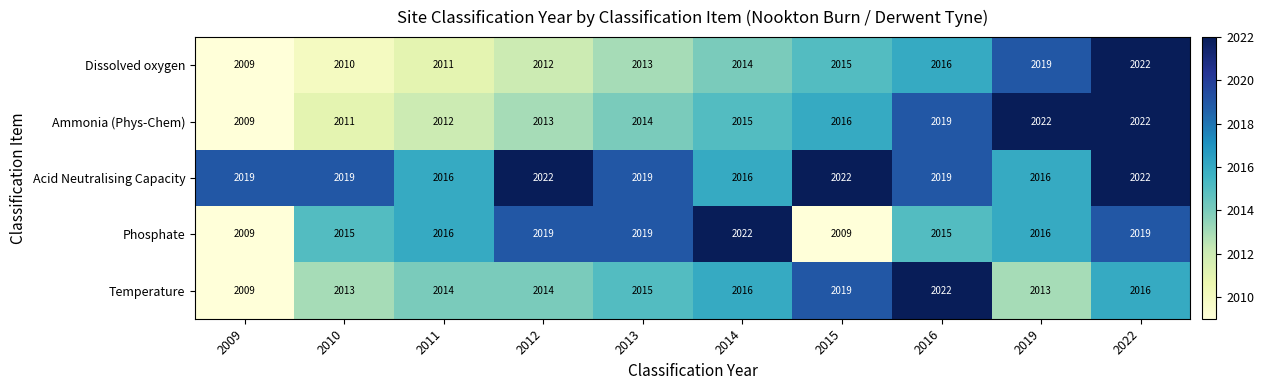

At which category is the sum across all series the highest?

2022